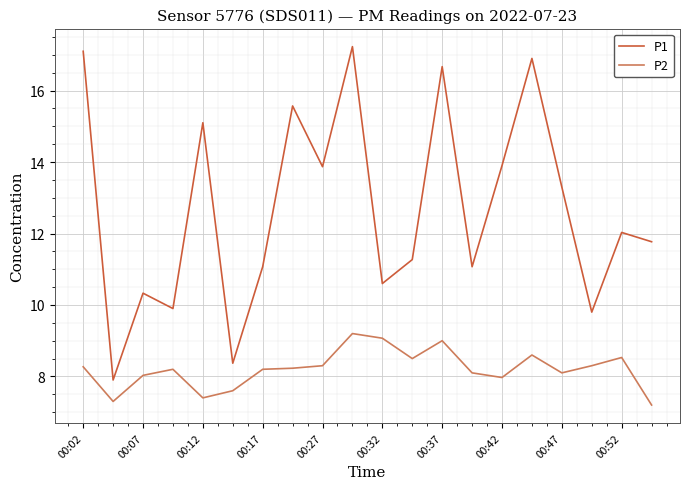

What is the difference between the second highest and second lowest values in the P2 series?

1.8